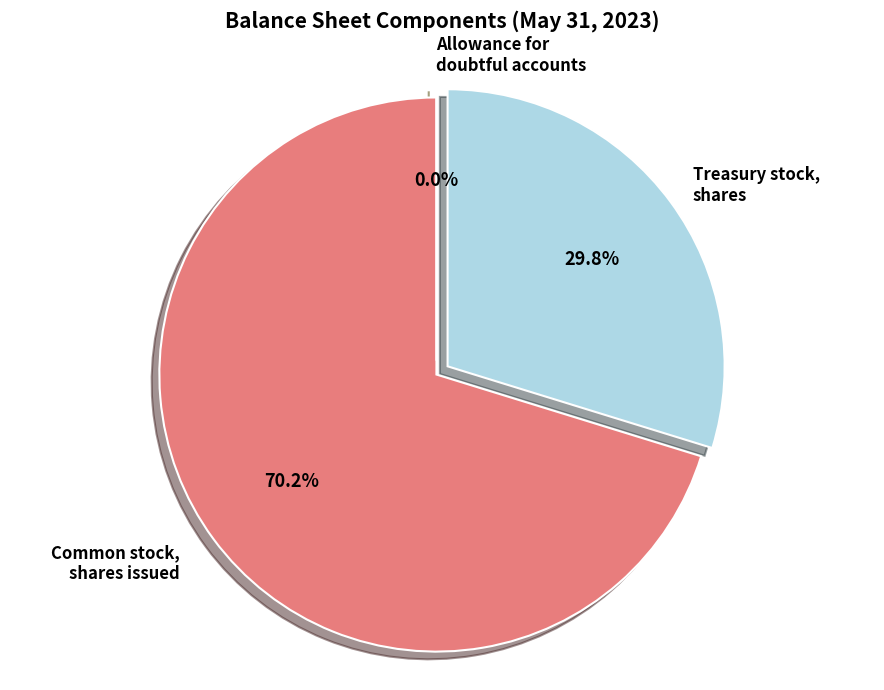

How many slices are in this pie chart?

3